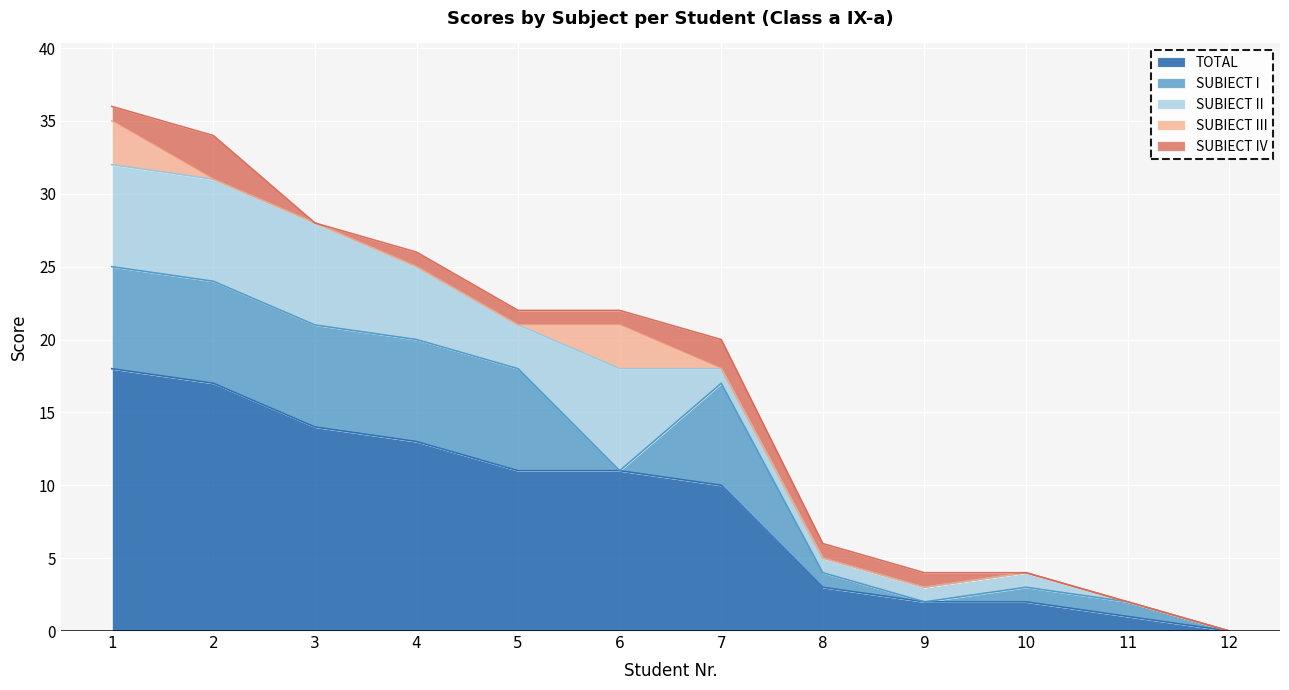

What is the difference between the SUBIECT II values at 2 and 8?

6